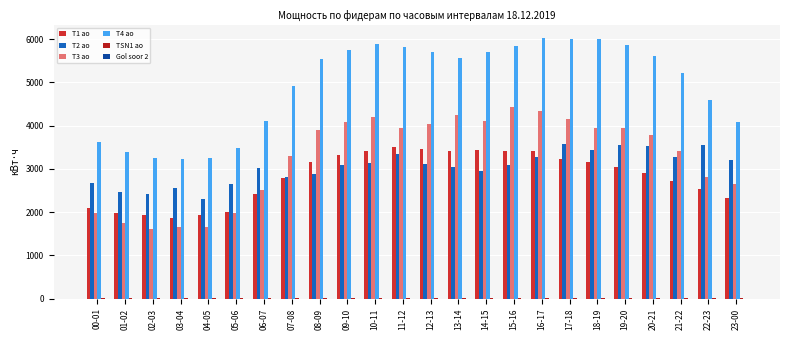

Which series has the largest total across all categories?

T4 ao